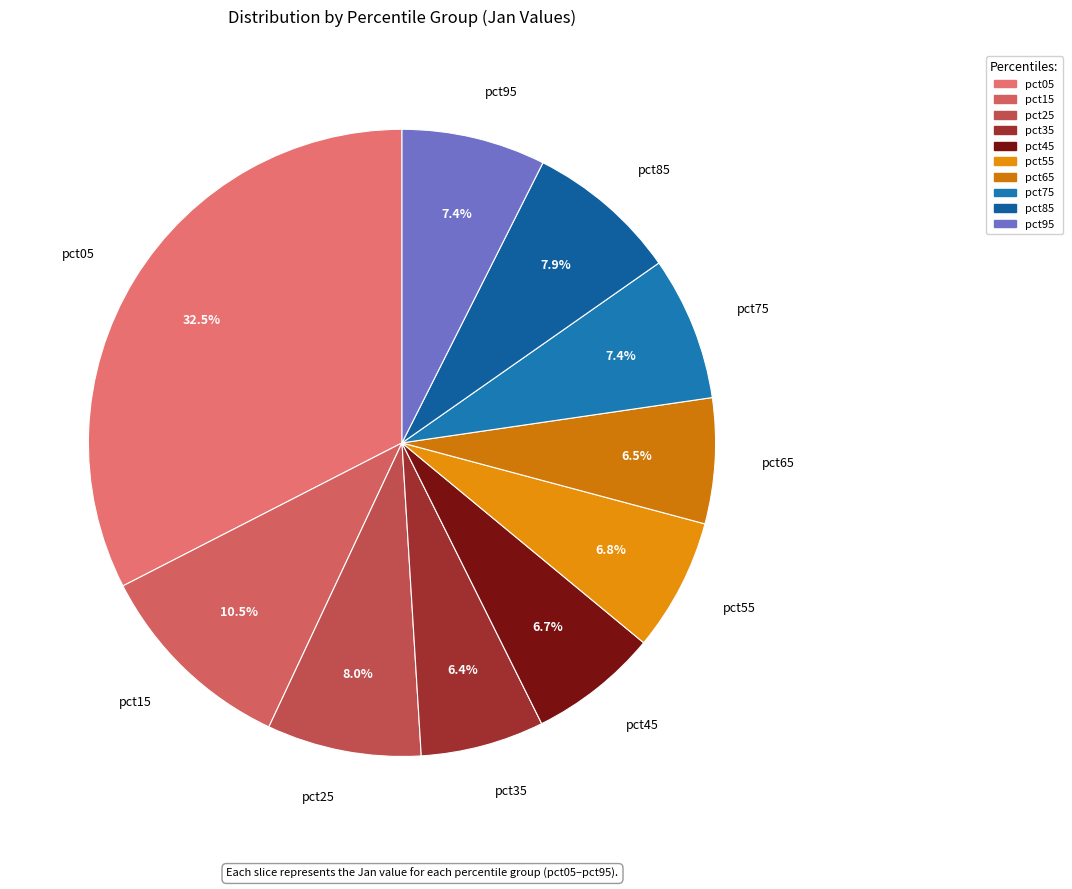

Which slice is the largest?

pct05